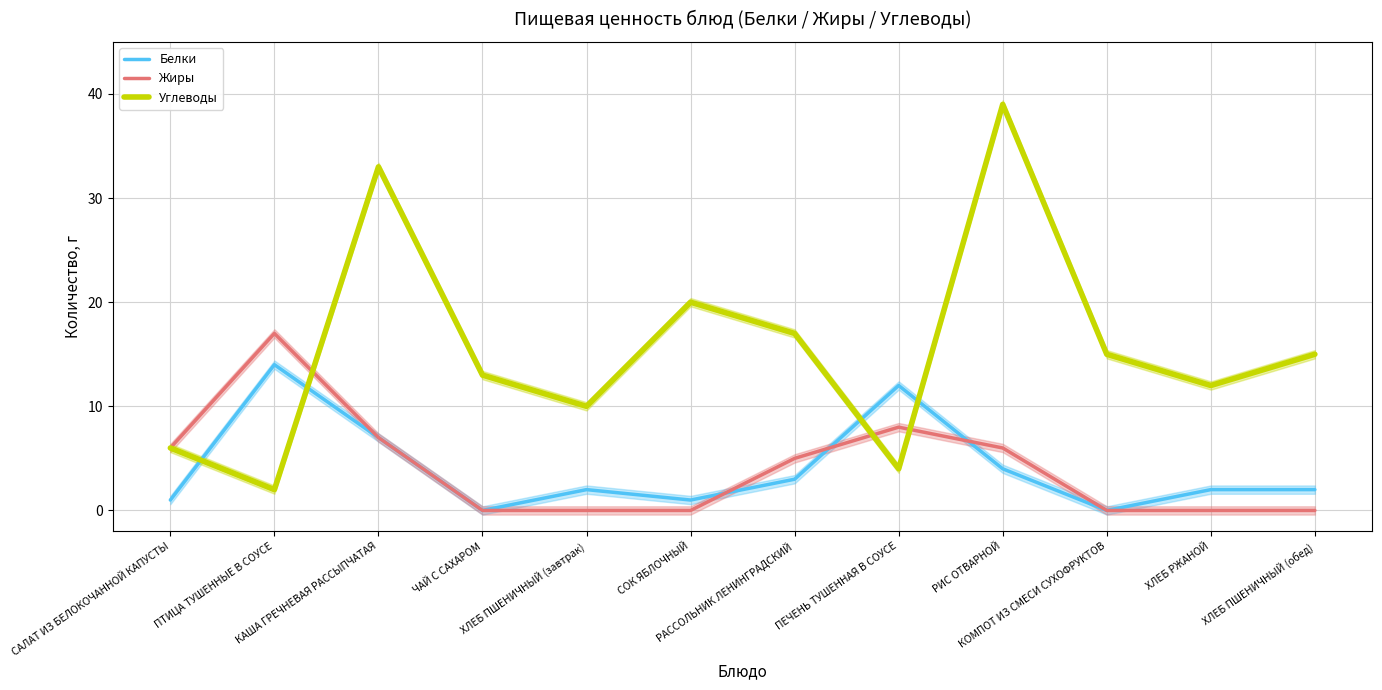

In Жиры (сырые), how many points are higher than both neighbors (excluding endpoints)?

2